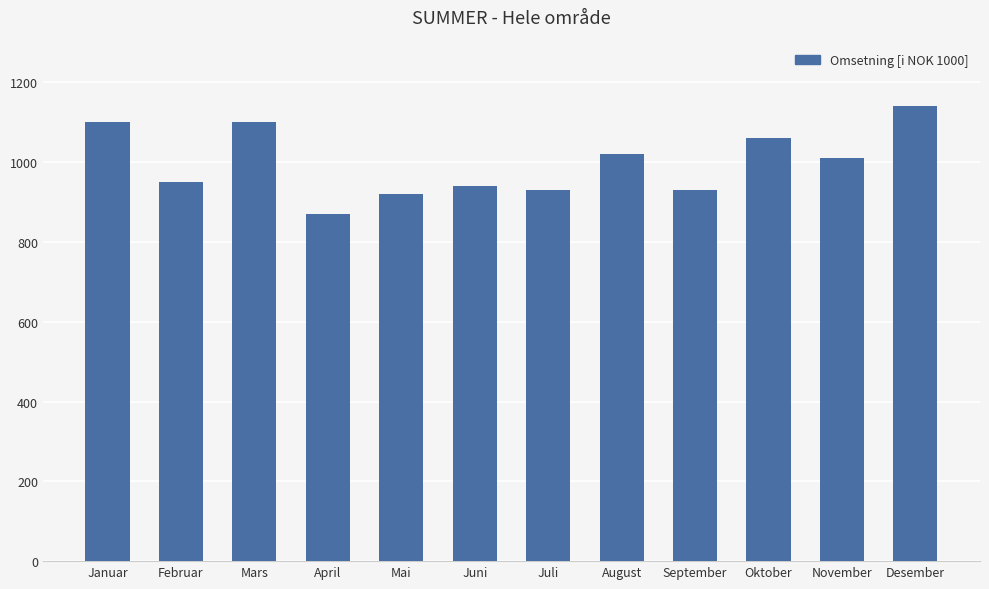

How many values are below 1010?

6